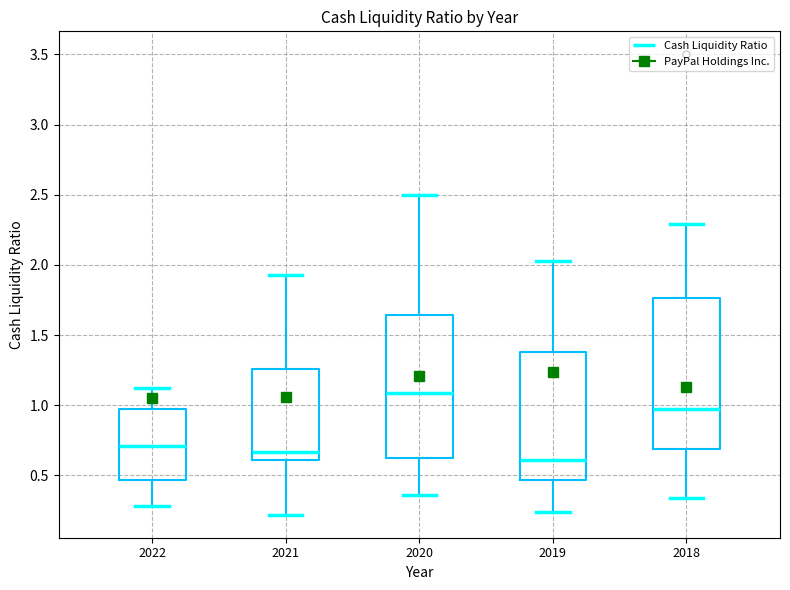

Where does the lower whisker of the box at x = 2021 end on the y-axis? The values are not printed on the chart, so give them approximately, as read against the axis.

0.20